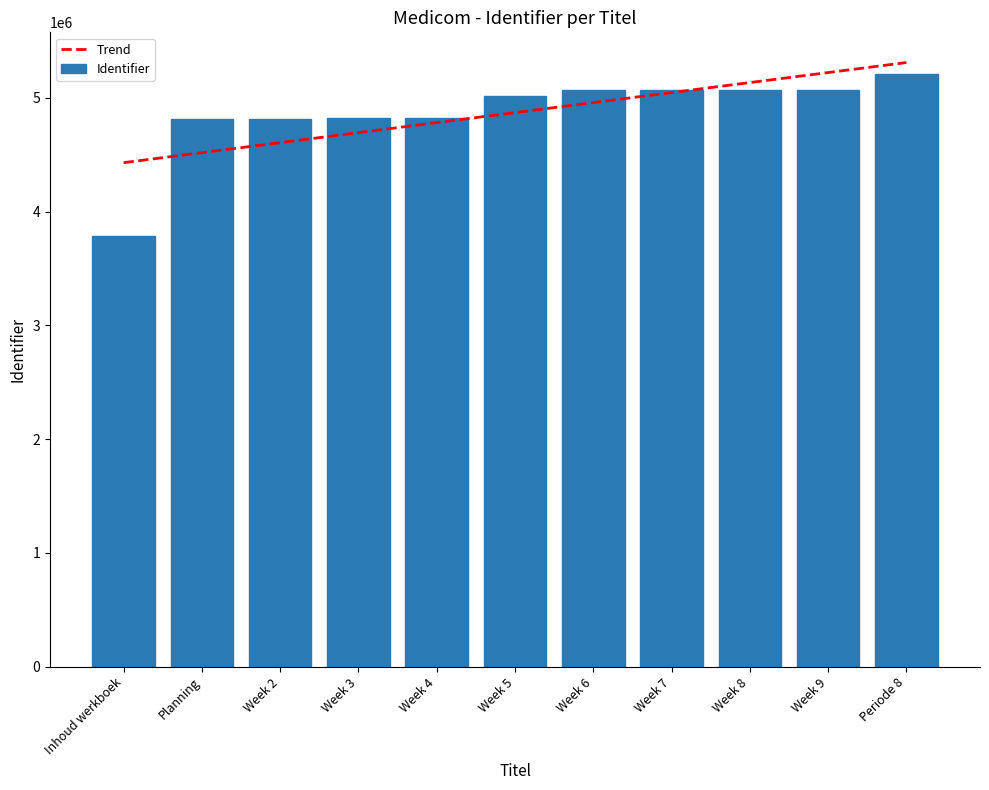

Reading left to right, what are all the values shown in this chart?

Trend: Inhoud werkboek=4429737.7	Planning=4517765.8	Week 2=4605793.9	Week 3=4693822.0	Week 4=4781850.1	Week 5=4869878.2	Week 6=4957906.3	Week 7=5045934.4	Week 8=5133962.5	Week 9=5221990.5	Periode 8=5310018.6
Identifier: Inhoud werkboek=3787959.0	Planning=4809363.0	Week 2=4809429.0	Week 3=4824756.0	Week 4=4824758.0	Week 5=5014435.0	Week 6=5072688.0	Week 7=5072691.0	Week 8=5072693.0	Week 9=5072695.0	Periode 8=5207193.0